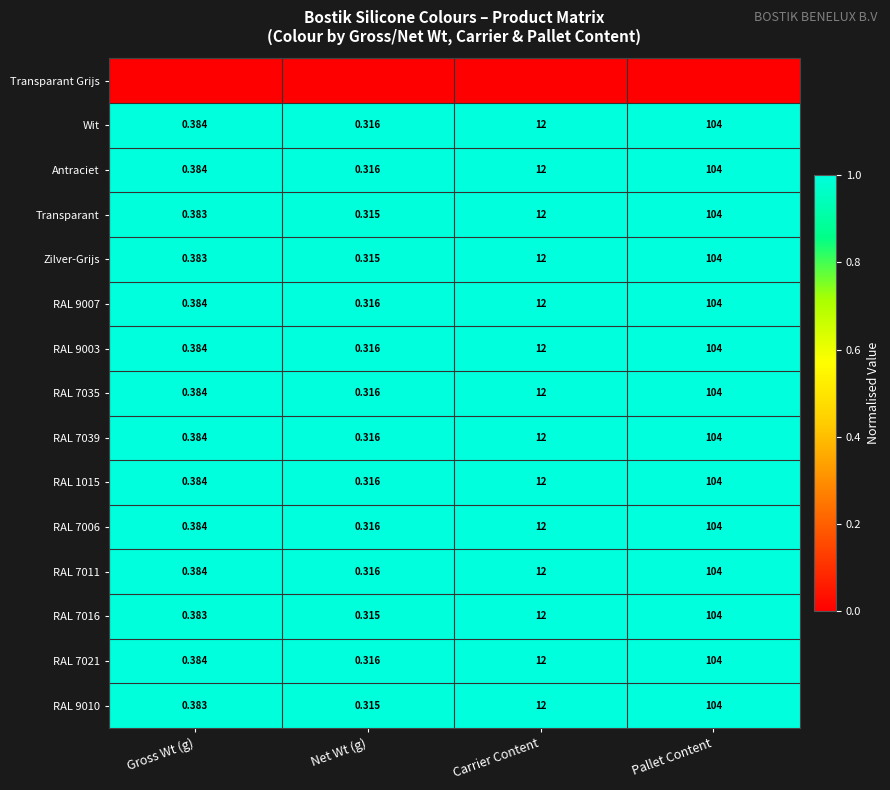

Which category has the highest value in the RAL 7039 series?

Pallet Content